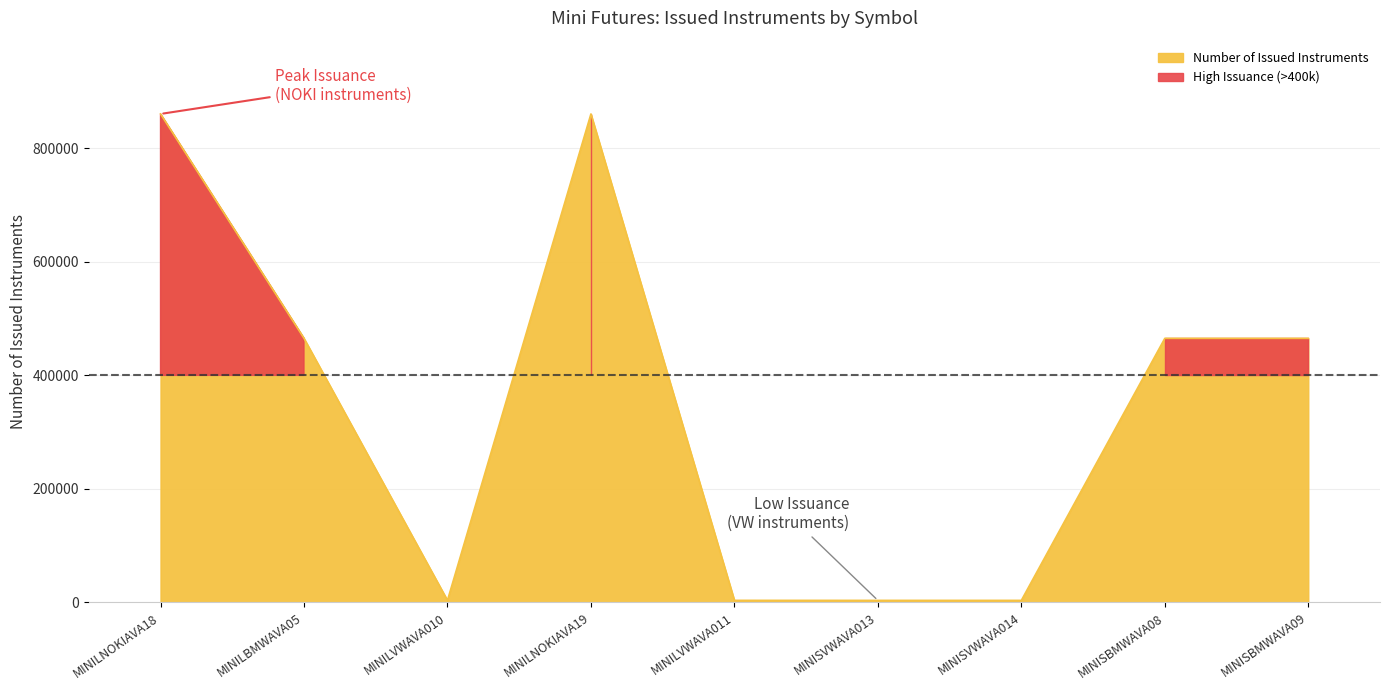

The value of Number of Issued Instruments at MINILNOKIAVA19 is 1487469. True or false?

False